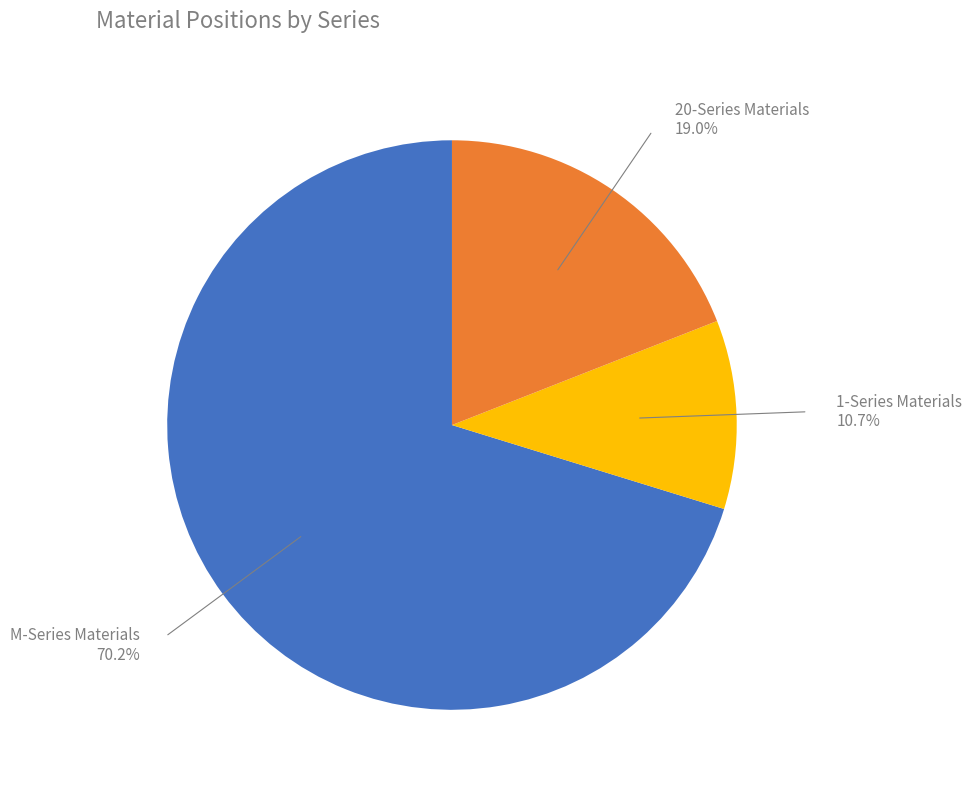

Does any single category account for the majority?

Yes